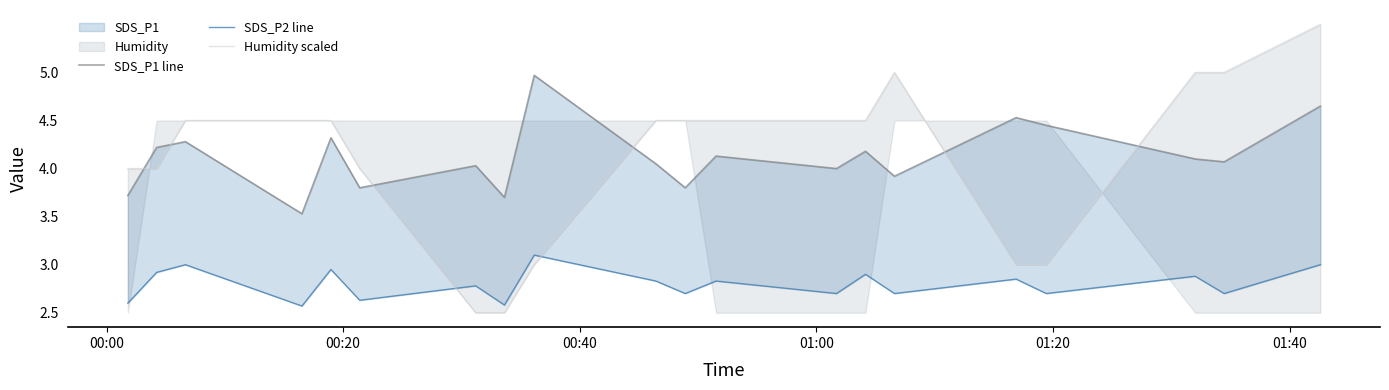

Reading left to right, what are all the values shown in this chart?

SDS_P1 line: 3.7	4.2	4.3	3.5	4.3	3.8	4.0	3.7	5.0	4.0	3.8	4.1	4.0	4.2	3.9	4.5	4.5	4.1	4.1	4.7
SDS_P2 line: 2.6	2.9	3.0	2.6	3.0	2.6	2.8	2.6	3.1	2.8	2.7	2.8	2.7	2.9	2.7	2.9	2.7	2.9	2.7	3.0
Humidity scaled: 4.0	4.0	4.5	4.5	4.5	4.0	2.5	2.5	3.0	4.5	4.5	4.5	4.5	4.5	5.0	3.0	3.0	5.0	5.0	5.5